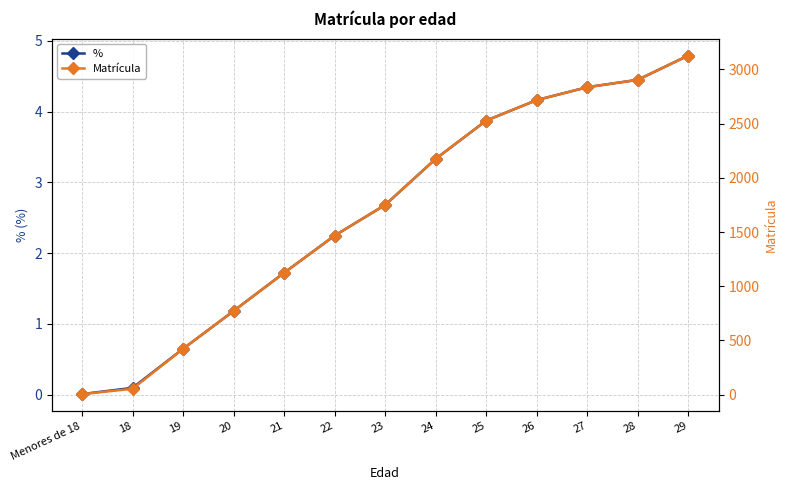

At which category is the sum across all series the highest?

29